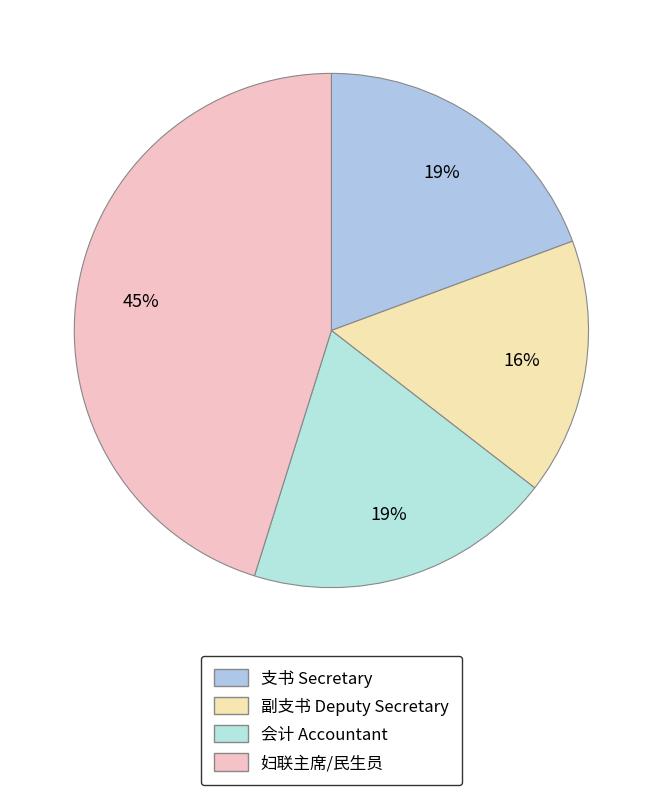

Count the number of slices in the pie.

4